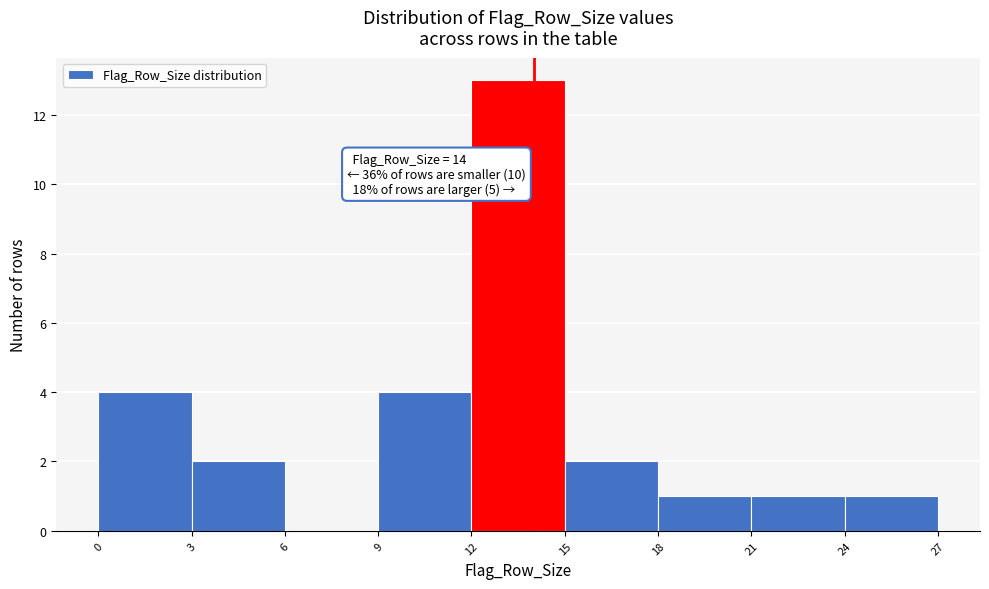

Which range on the x-axis has the tallest bar?

12 to 15